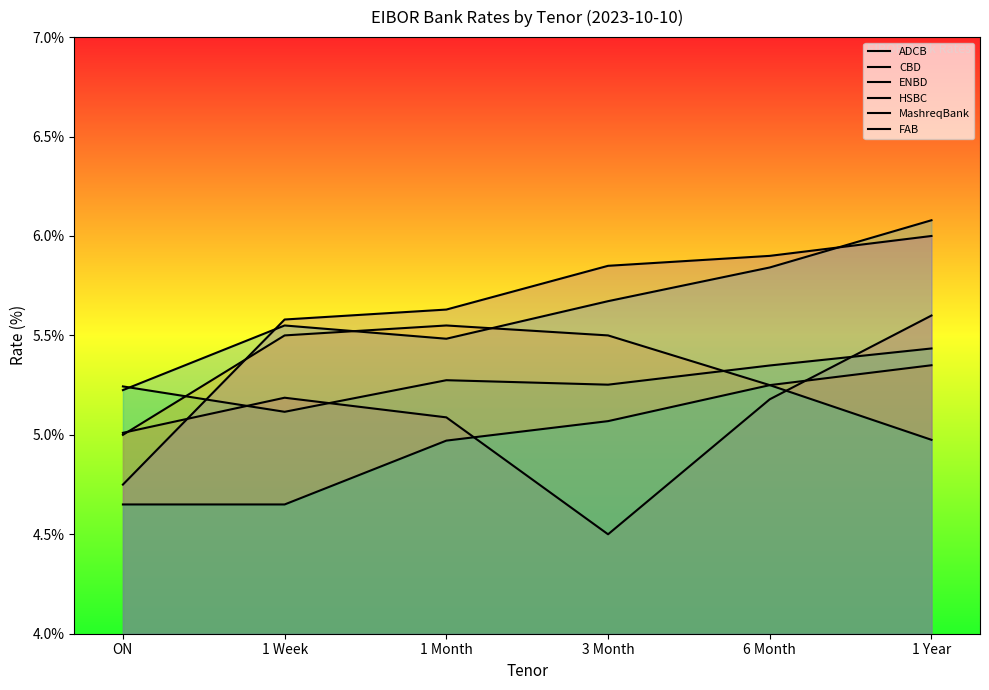

How many times do ENBD and CBD cross each other?

1